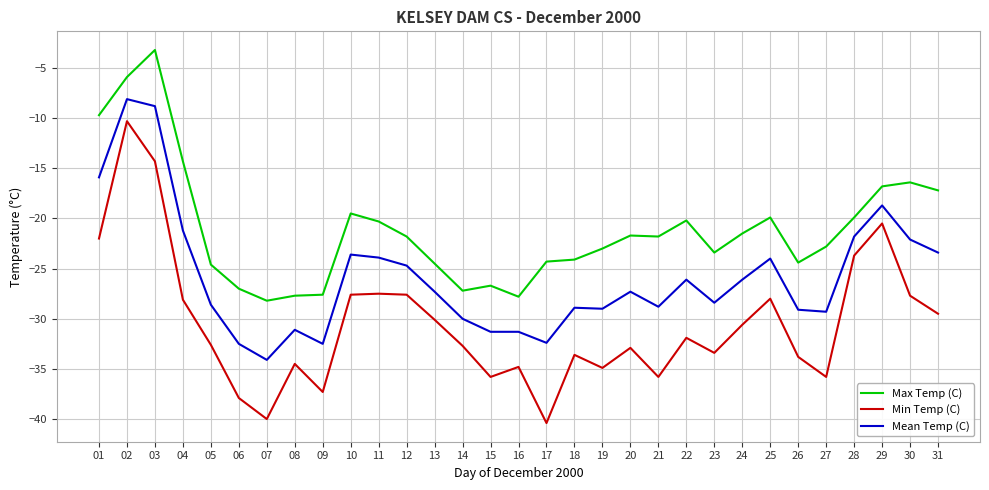

What is the total value across all series at 27?

-87.9